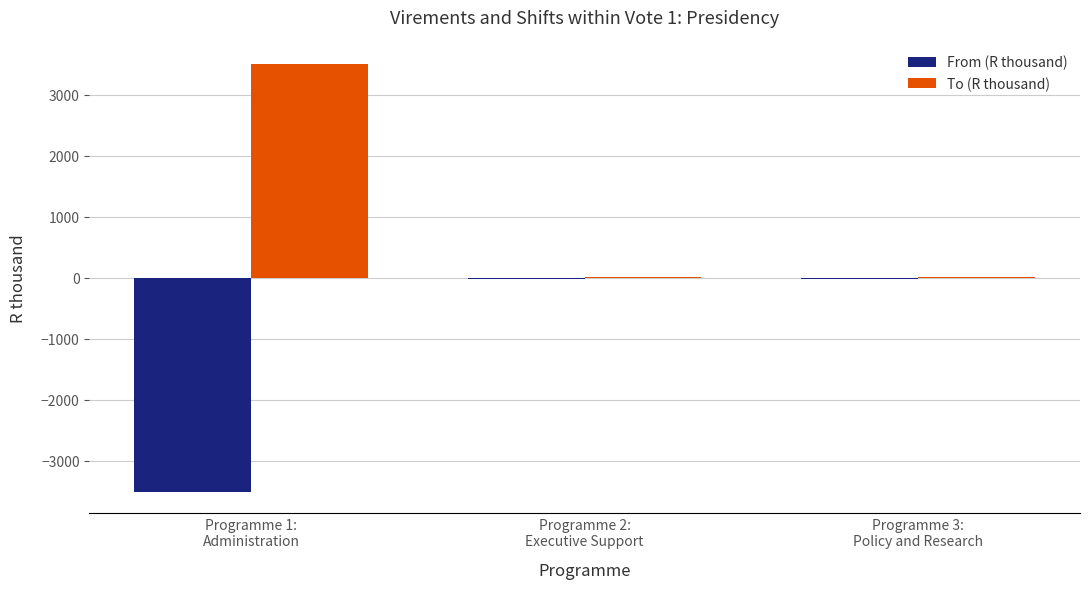

How many From (R thousand) values are between -3509 and -20?

3